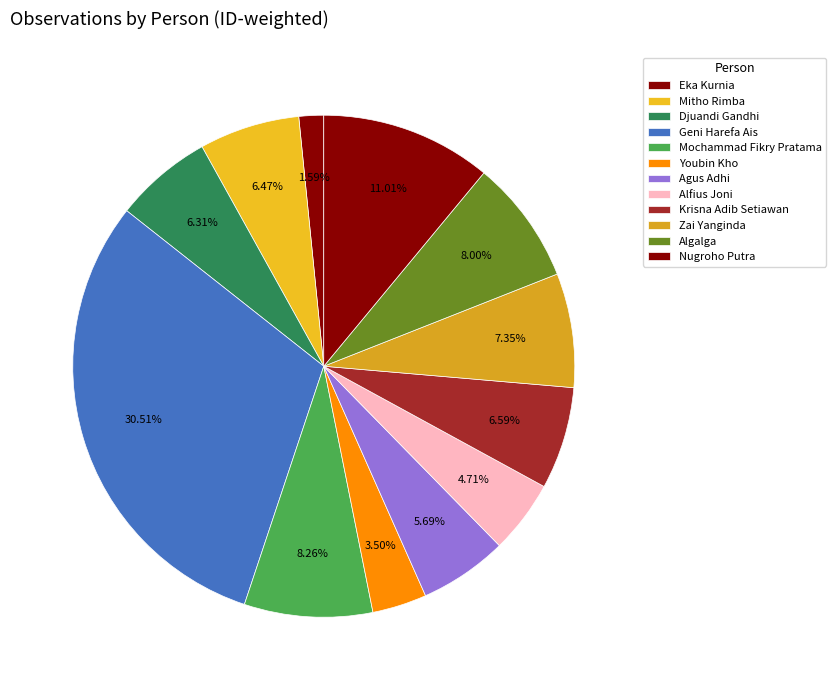

How many segments does this pie chart have?

12